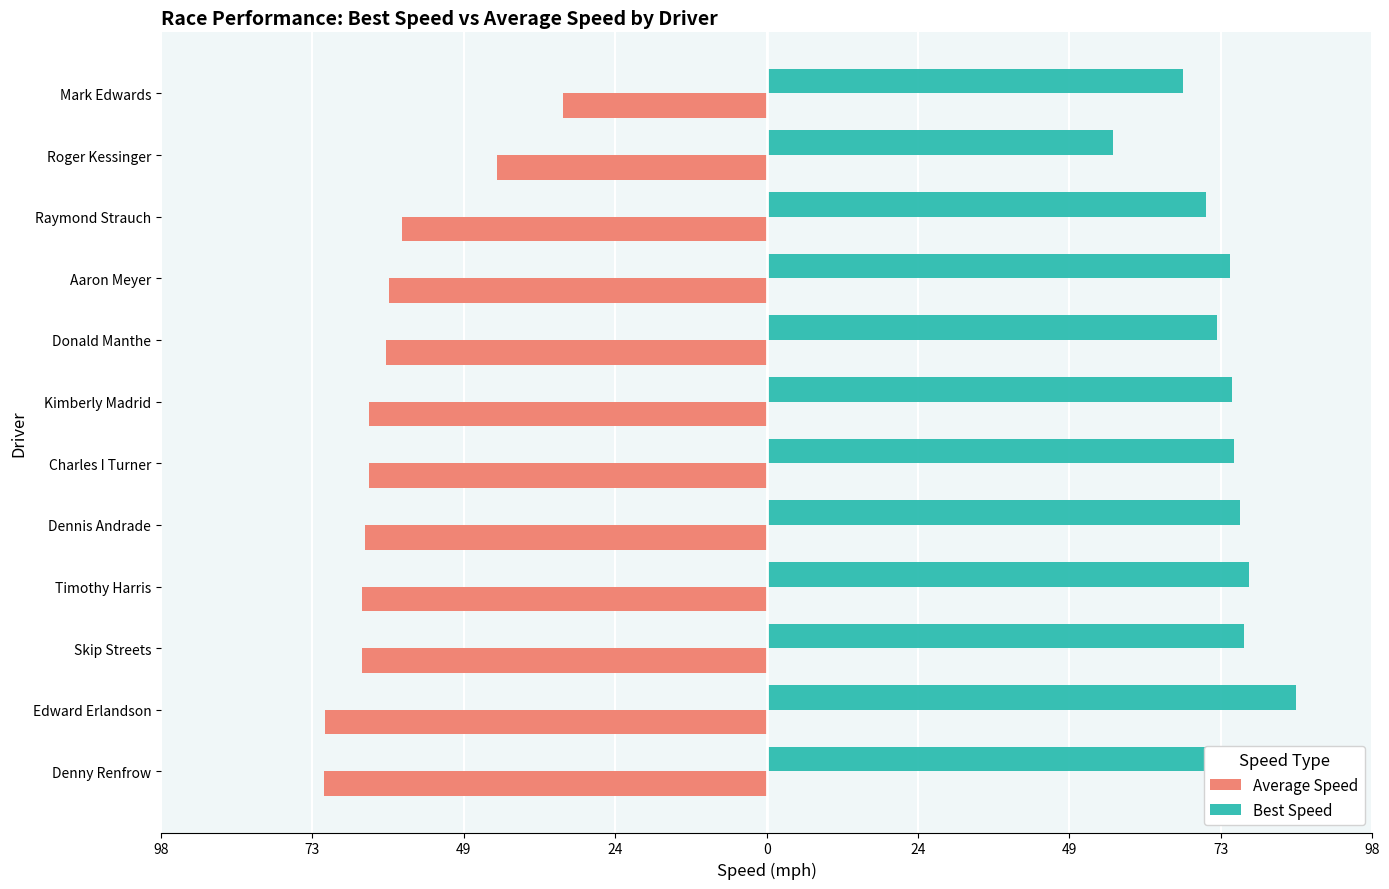

Reading left to right, extract all data points from this chart.

Average Speed: -71.7	-71.5	-65.5	-65.5	-65.0	-64.3	-64.3	-61.6	-61.2	-59.1	-43.6	-33.0
Best Speed: 84.7	85.7	77.3	78.0	76.7	75.6	75.3	72.8	74.9	71.1	56.1	67.4